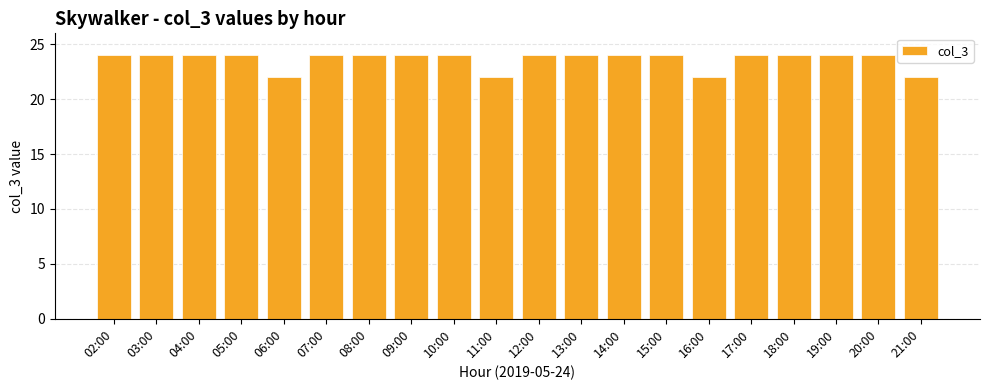

What value does the data have at 21:00?

22